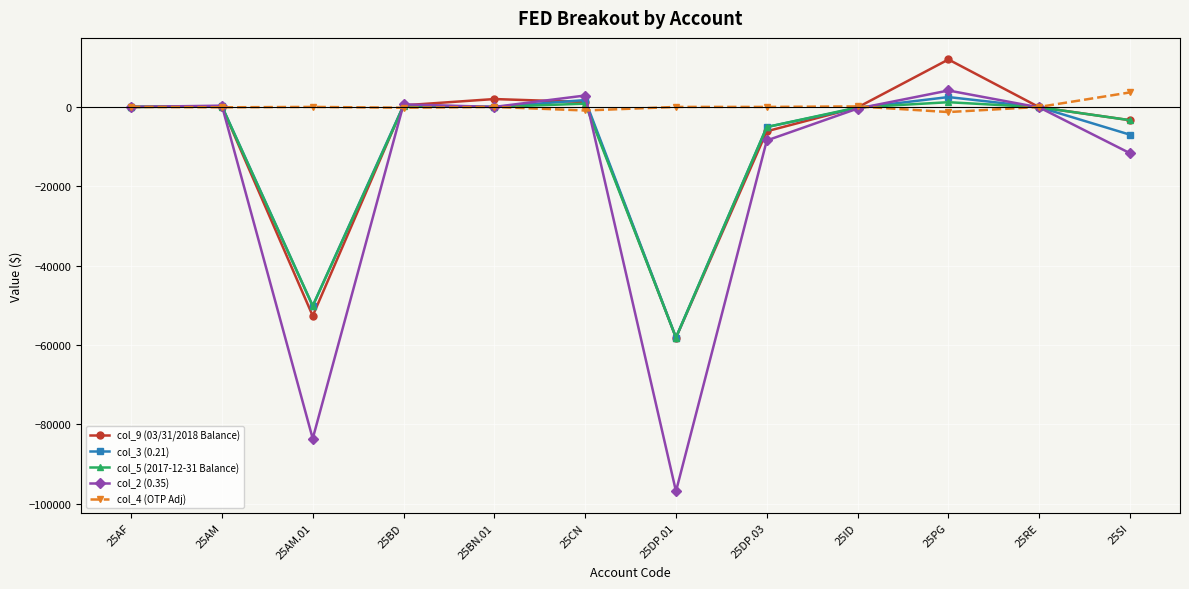

Which series has the widest spread of values?

col_2 (0.35)